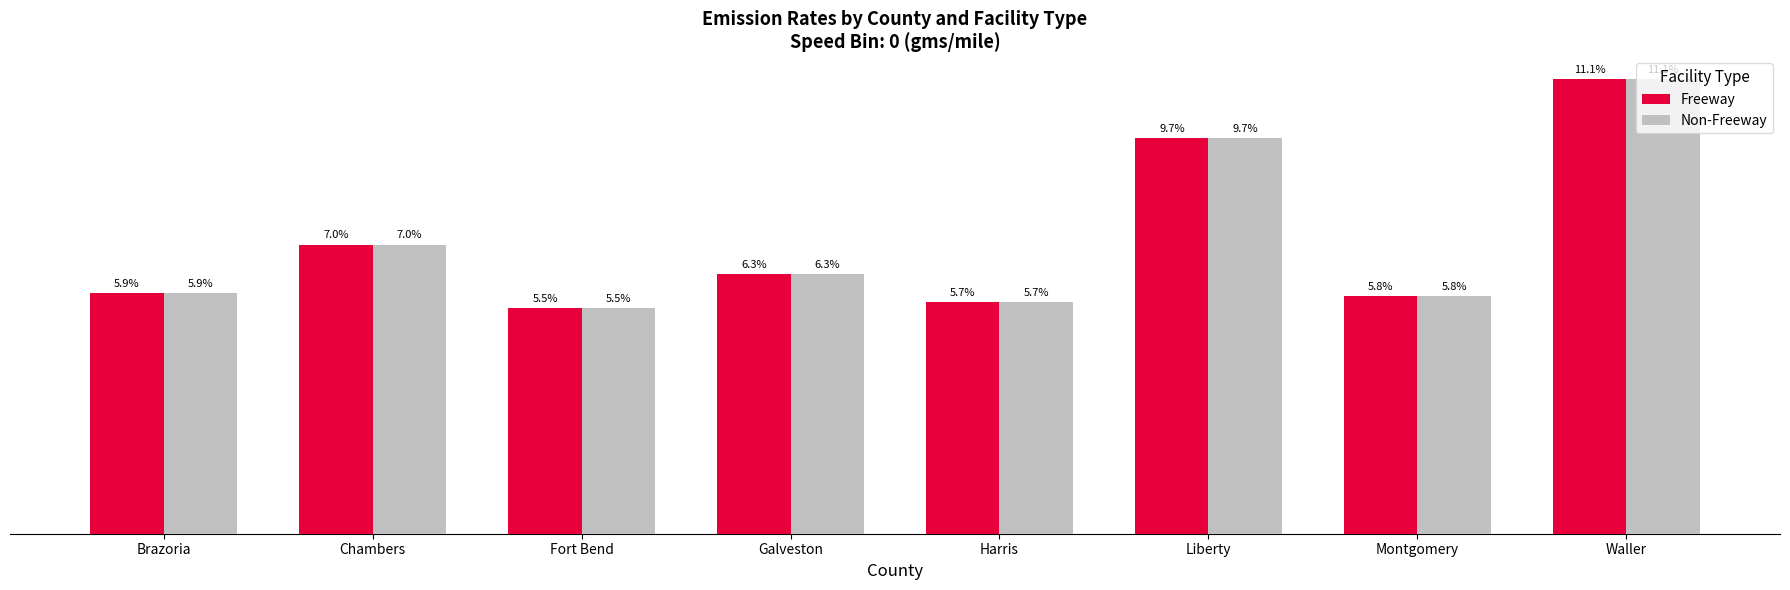

What are all the series names shown in the legend?

Freeway, Non-Freeway